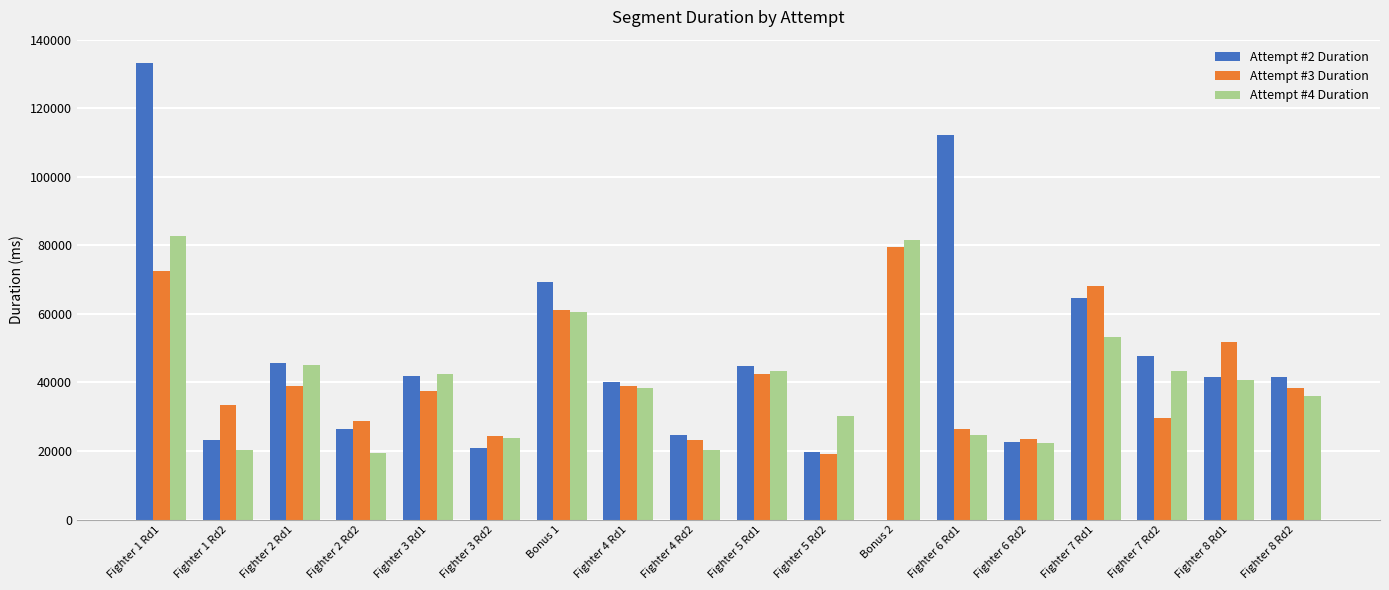

Reading left to right, transcribe all the data shown in this chart.

Attempt #2 Duration: Fighter 1 Rd1=133348	Fighter 1 Rd2=23335	Fighter 2 Rd1=45590	Fighter 2 Rd2=26474	Fighter 3 Rd1=41863	Fighter 3 Rd2=20883	Bonus 1=69204	Fighter 4 Rd1=40107	Fighter 4 Rd2=24542	Fighter 5 Rd1=44846	Fighter 5 Rd2=19643	Bonus 2=0	Fighter 6 Rd1=112251	Fighter 6 Rd2=22720	Fighter 7 Rd1=64733	Fighter 7 Rd2=47738	Fighter 8 Rd1=41539	Fighter 8 Rd2=41633
Attempt #3 Duration: Fighter 1 Rd1=72373	Fighter 1 Rd2=33552	Fighter 2 Rd1=38992	Fighter 2 Rd2=28894	Fighter 3 Rd1=37477	Fighter 3 Rd2=24488	Bonus 1=61065	Fighter 4 Rd1=38862	Fighter 4 Rd2=23140	Fighter 5 Rd1=42377	Fighter 5 Rd2=19210	Bonus 2=79602	Fighter 6 Rd1=26291	Fighter 6 Rd2=23541	Fighter 7 Rd1=68280	Fighter 7 Rd2=29641	Fighter 8 Rd1=51876	Fighter 8 Rd2=38430
Attempt #4 Duration: Fighter 1 Rd1=82751	Fighter 1 Rd2=20291	Fighter 2 Rd1=45134	Fighter 2 Rd2=19457	Fighter 3 Rd1=42496	Fighter 3 Rd2=23736	Bonus 1=60468	Fighter 4 Rd1=38457	Fighter 4 Rd2=20181	Fighter 5 Rd1=43279	Fighter 5 Rd2=30186	Bonus 2=81646	Fighter 6 Rd1=24644	Fighter 6 Rd2=22289	Fighter 7 Rd1=53286	Fighter 7 Rd2=43319	Fighter 8 Rd1=40695	Fighter 8 Rd2=36093